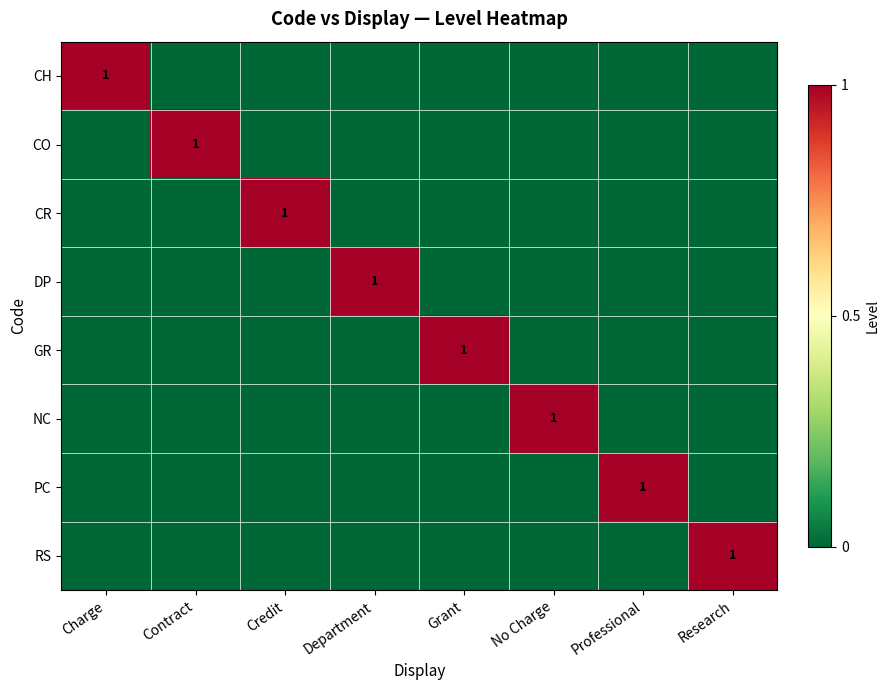

The RS series shows 1 at Research. True or false?

True